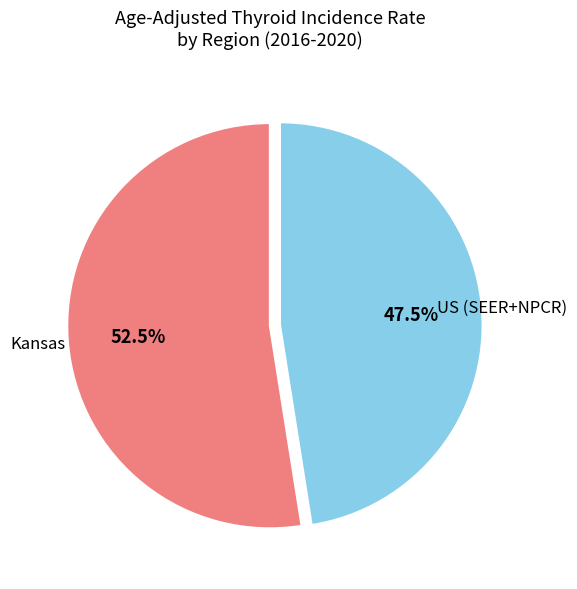

To the nearest percent, what is the difference between the largest and smallest slice percentages?

5%